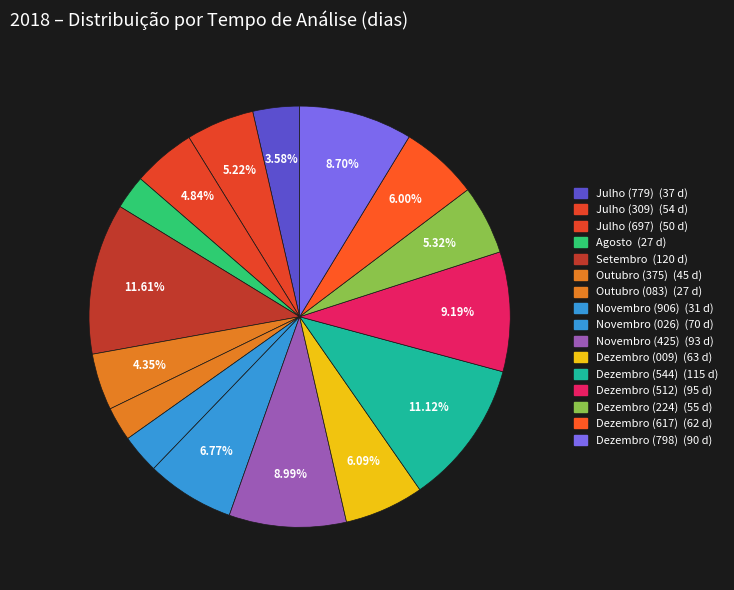

To the nearest percent, what is the average slice percentage?

6%